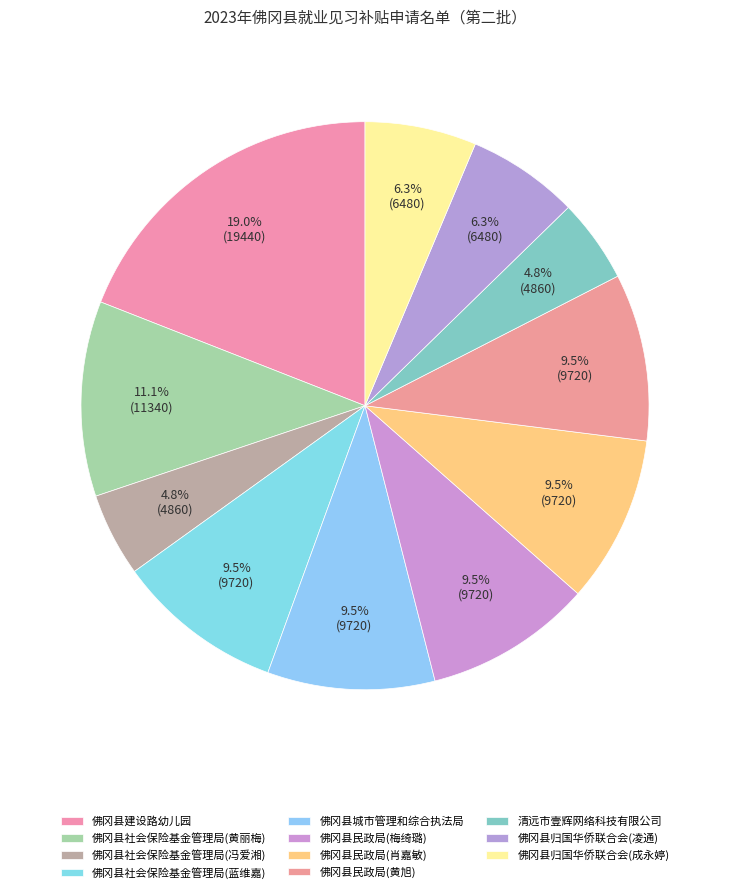

How many segments does this pie chart have?

11